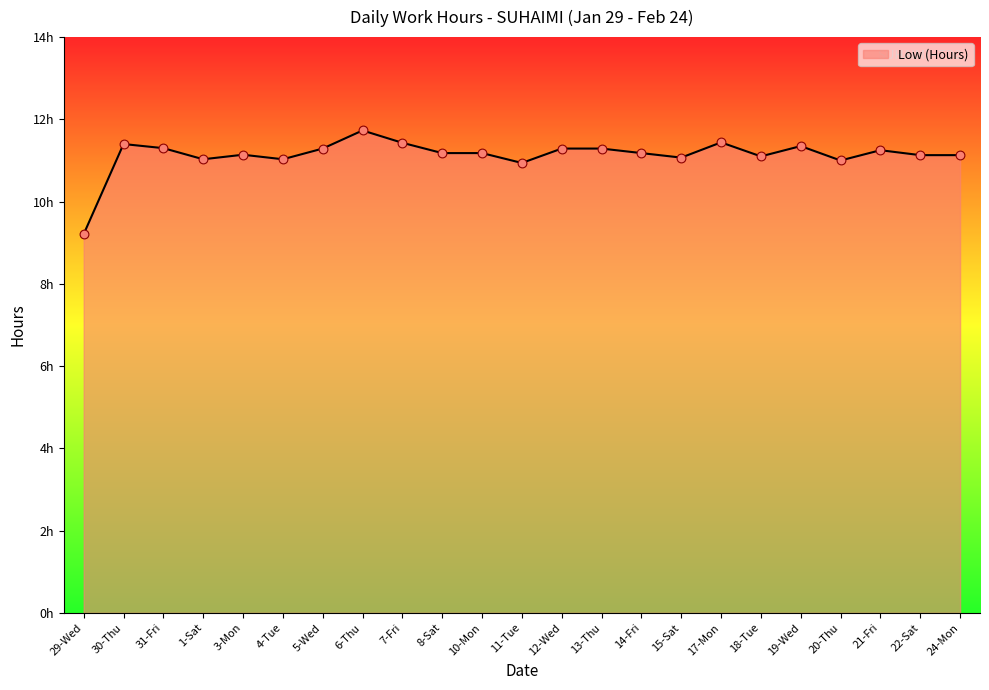

What is the ratio of the value at 3-Mon to the value at 7-Fri?

1.0